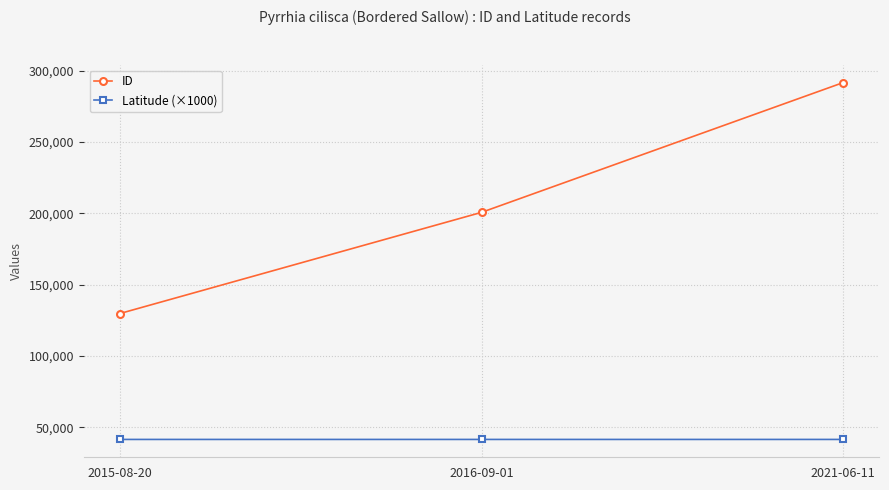

What is the value of the ID point at the 2nd from the left?

200601.0